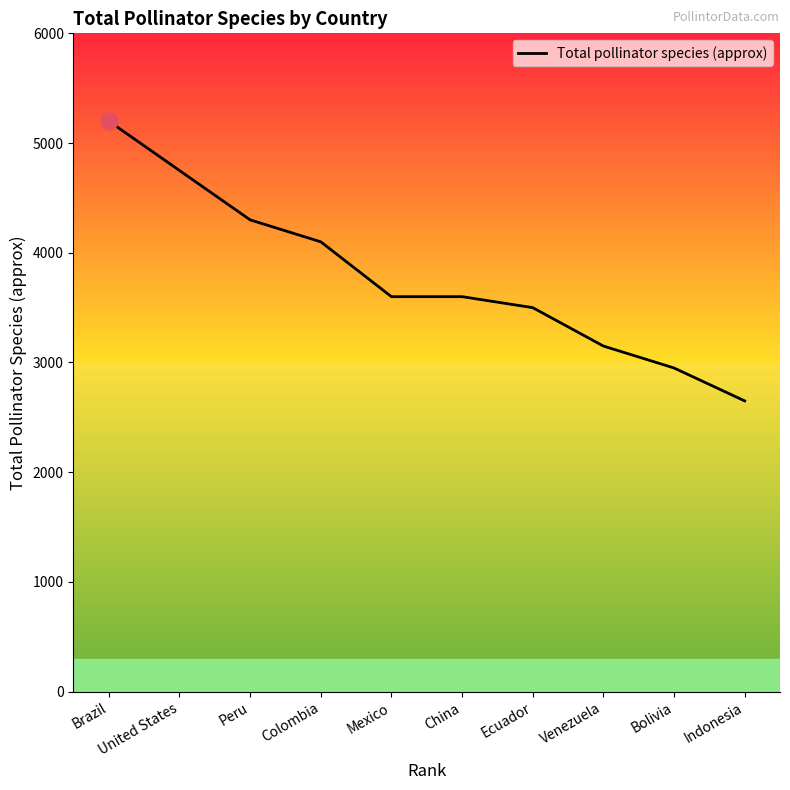

What is the difference between the second highest and minimum values?

2100